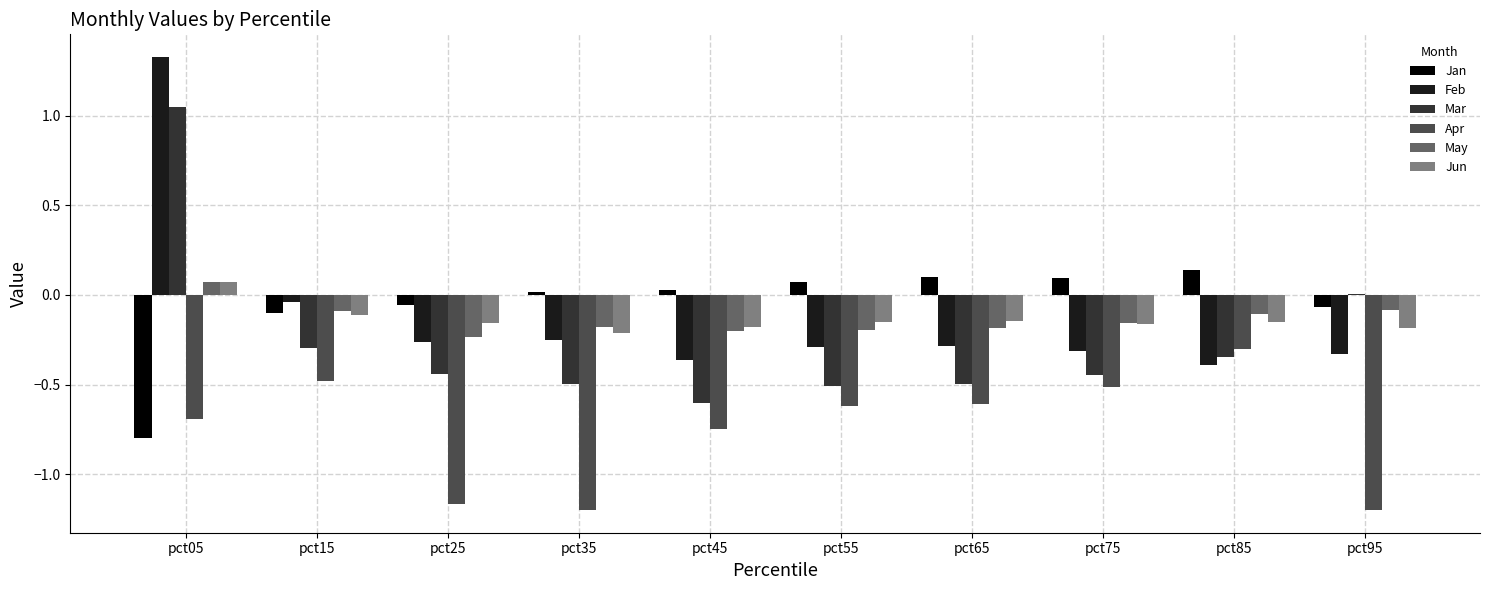

Does the chart contain stacked bars?

No